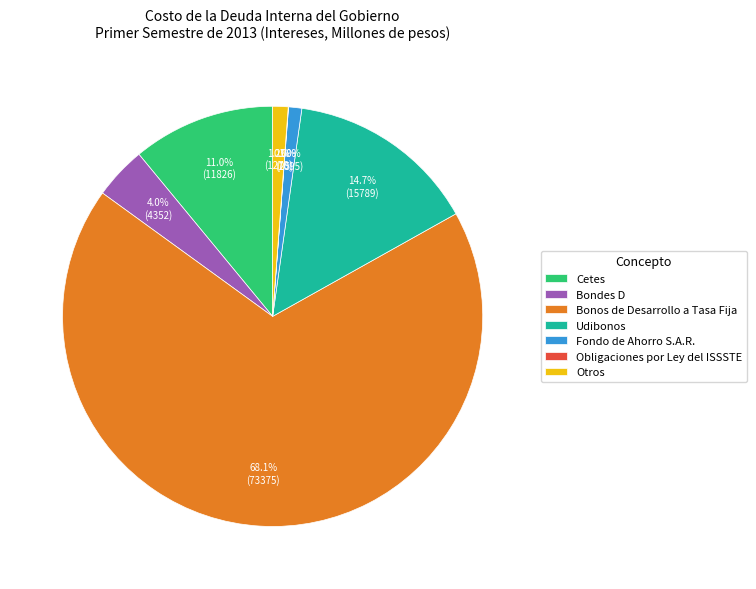

What is the majority slice?

Bonos de Desarrollo a Tasa Fija